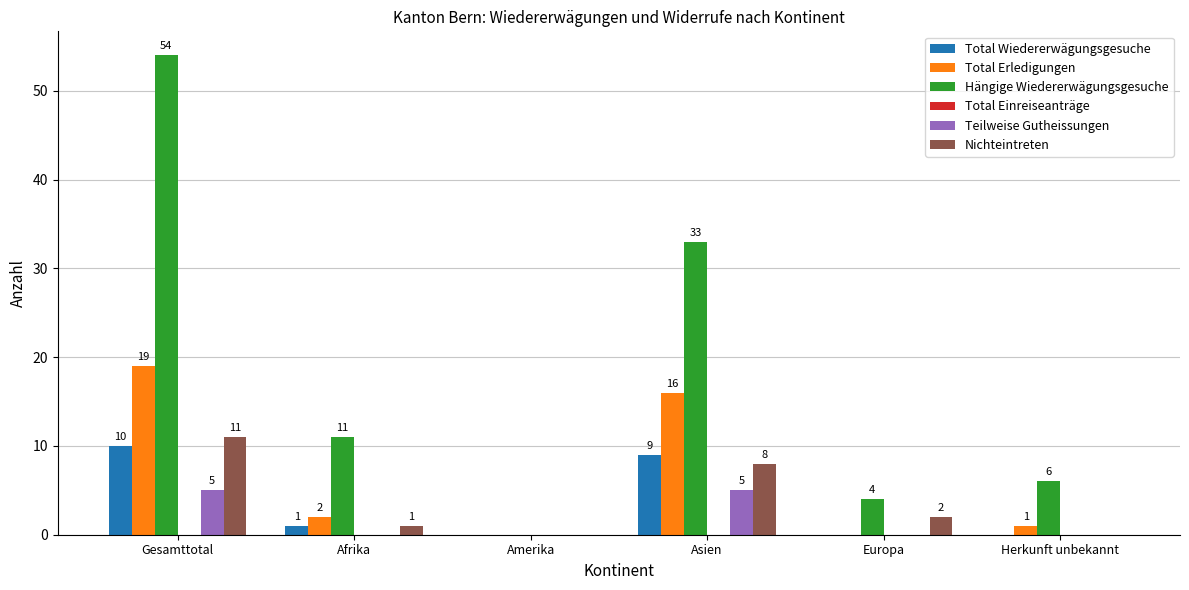

Are the bars grouped side by side (vs. stacked)?

Yes